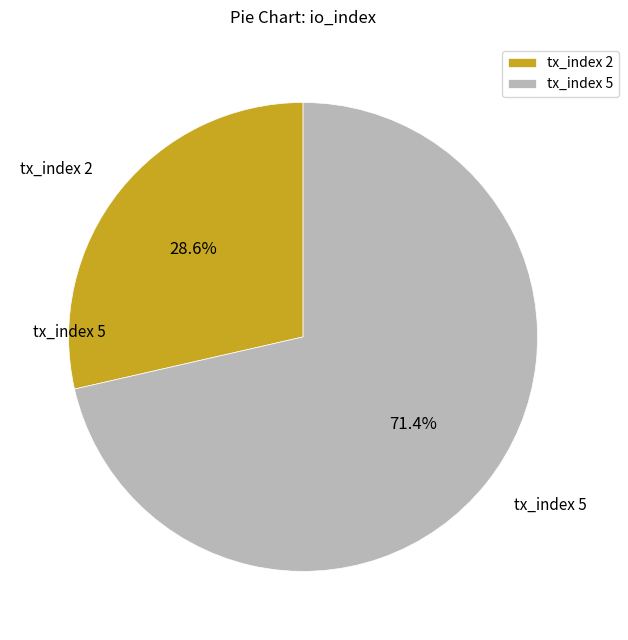

Which category has the biggest portion of the pie?

tx_index 5